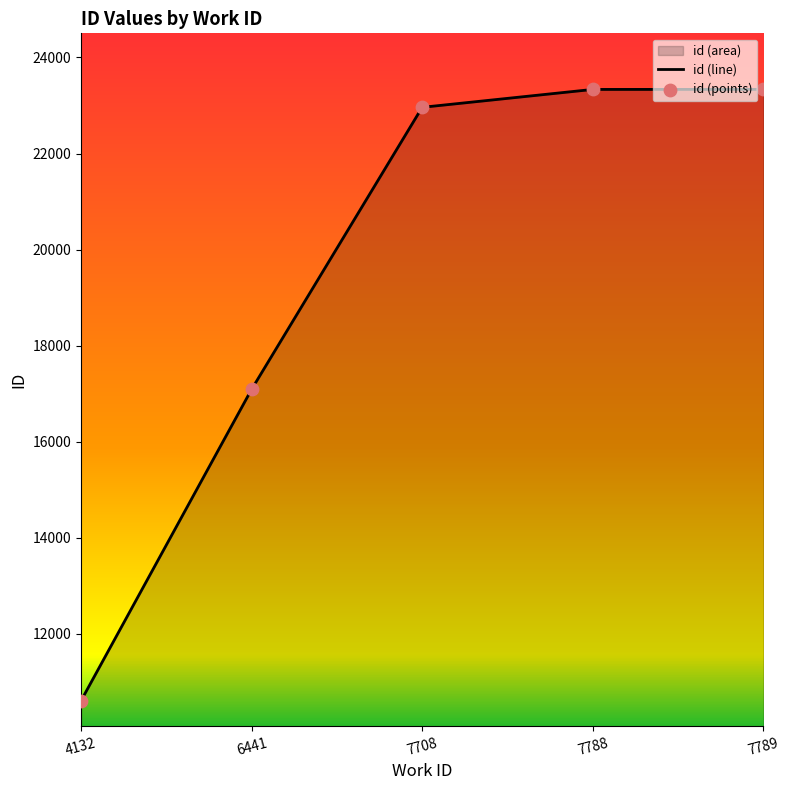

Approximately how many times larger is the value at 7708 compared to 4132?

2.2